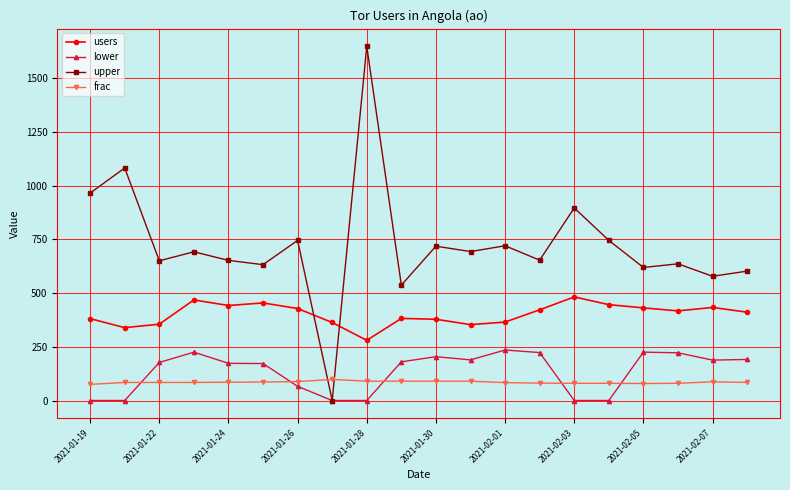

Rank the series by their maximum value, from lowest to highest.

frac, lower, users, upper